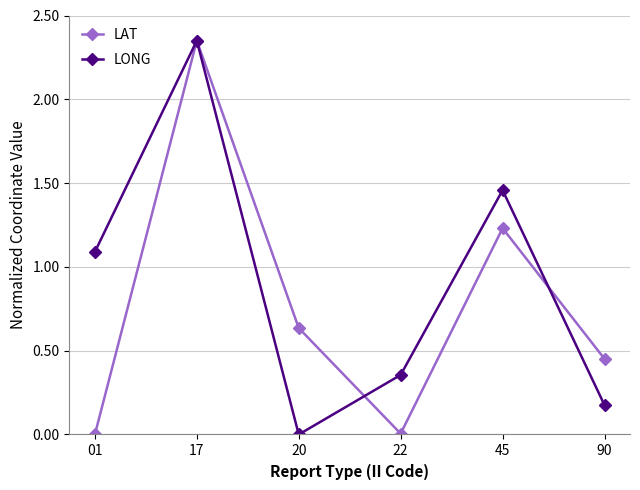

List the series in order of their overall mean, lowest first.

LAT, LONG